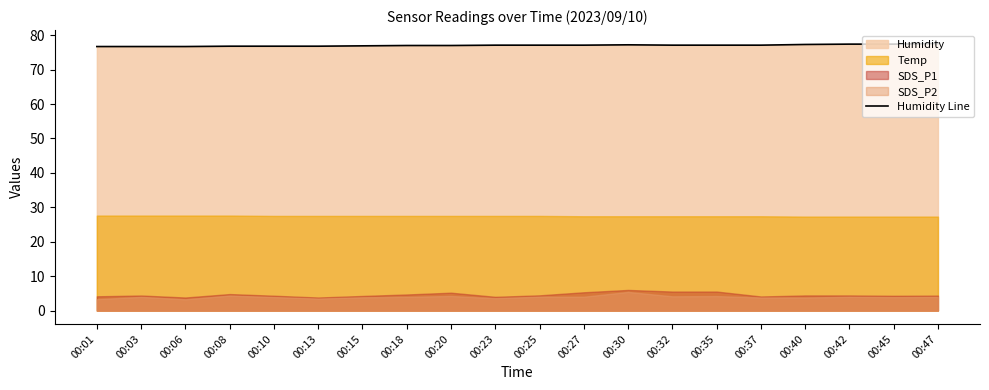

How many lines are shown in the chart?

1